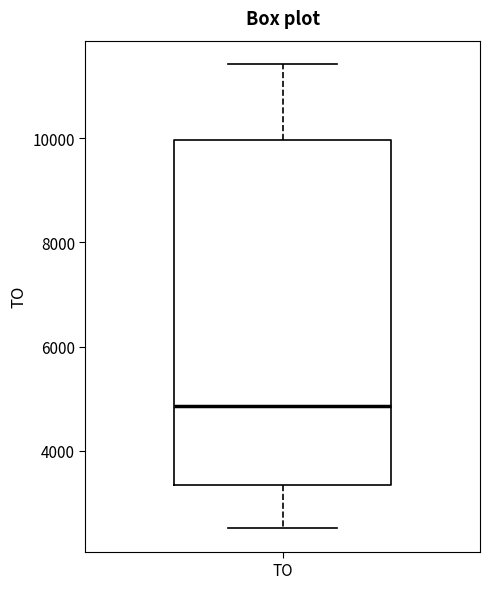

Transcribe this box plot: give where the median line is, the range the box spans, and where the two whiskers end, as read against the y-axis. The values are not printed on the chart, so give them approximately, as read against the axis.

median 4800, box 3400 to 10000, whiskers 2600 to 11400